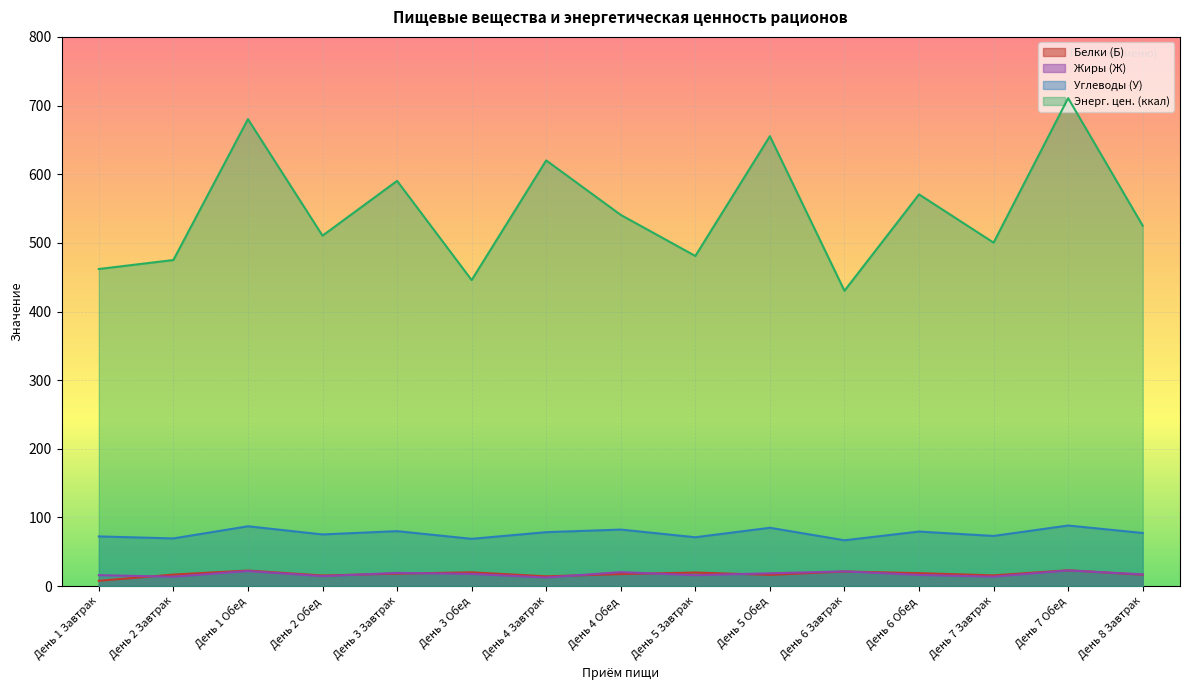

True or false: Углеводы (У) and Белки (Б) cross at least once.

False